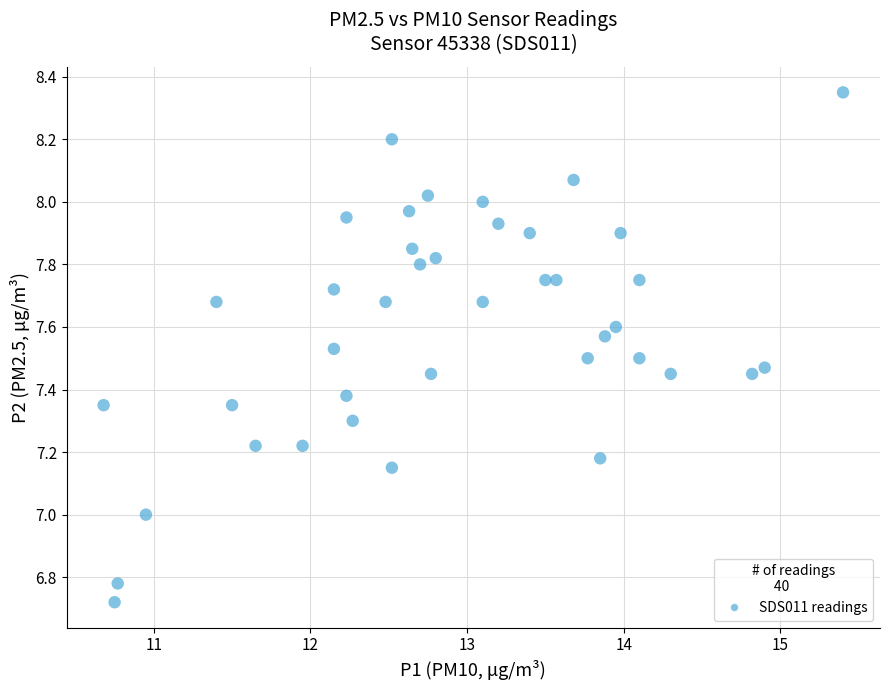

What is the range of Y values (max minus min)?

1.6